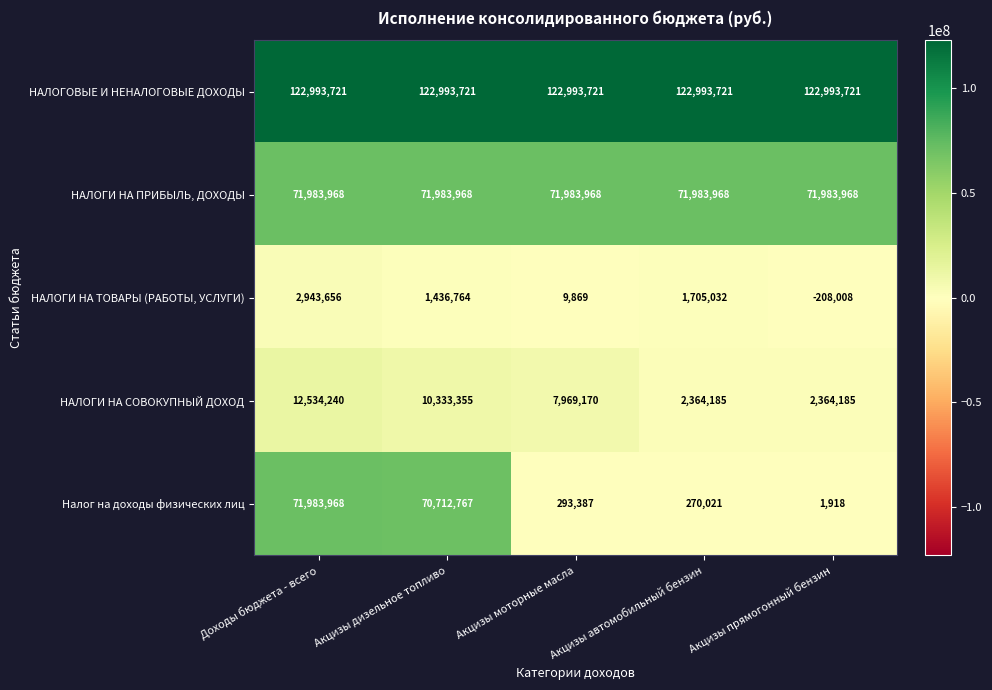

Which series has the widest spread of values?

Налог на доходы физических лиц